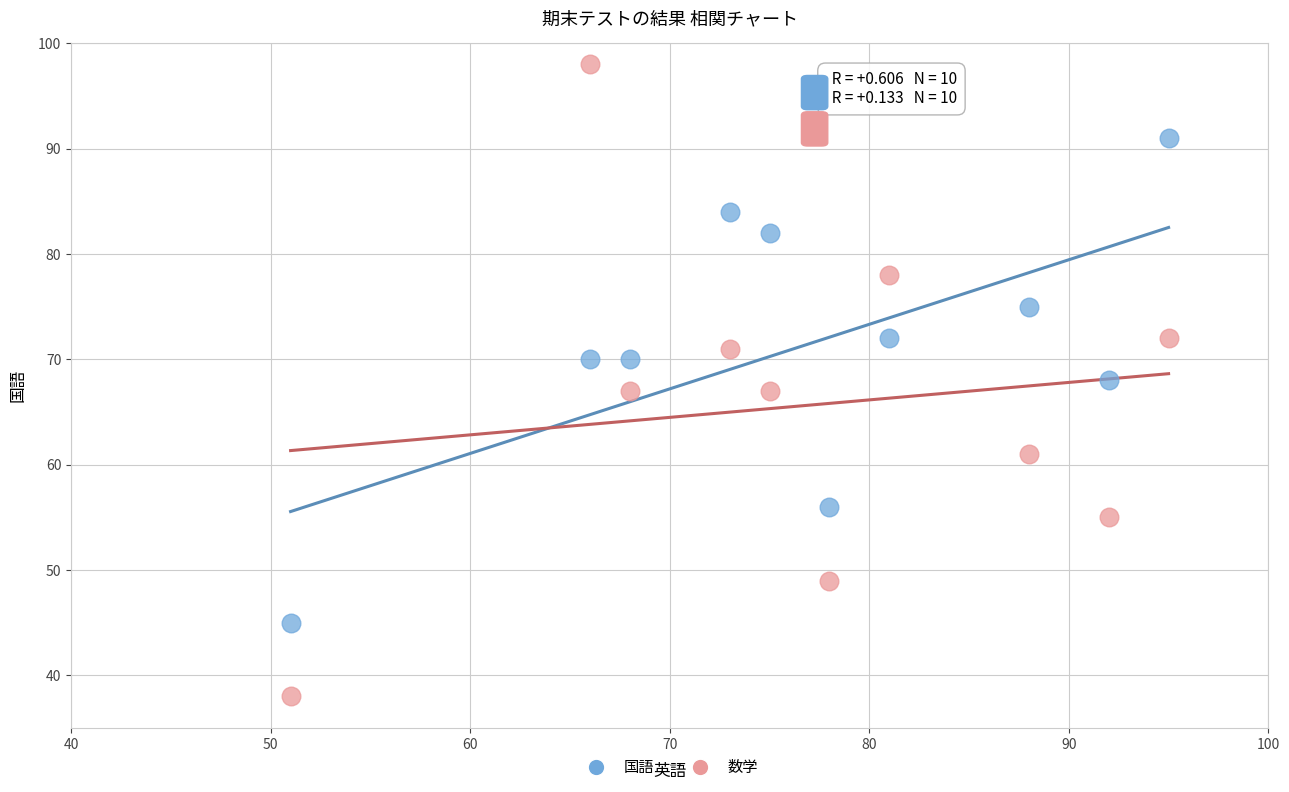

Which series has the largest Y range (max minus min)?

数学